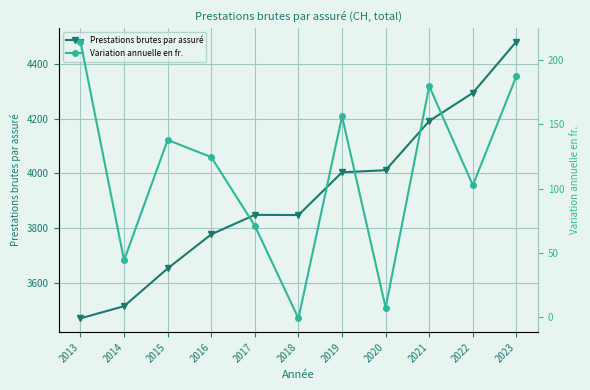

True or false: Variation annuelle en fr. and Prestations brutes par assuré cross at least once.

False